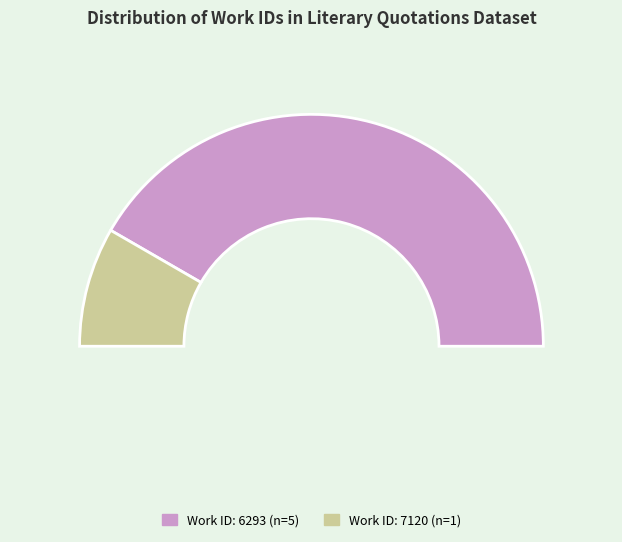

Is it true that 2009-09-14 (id:16655) is 16% of the pie?

True